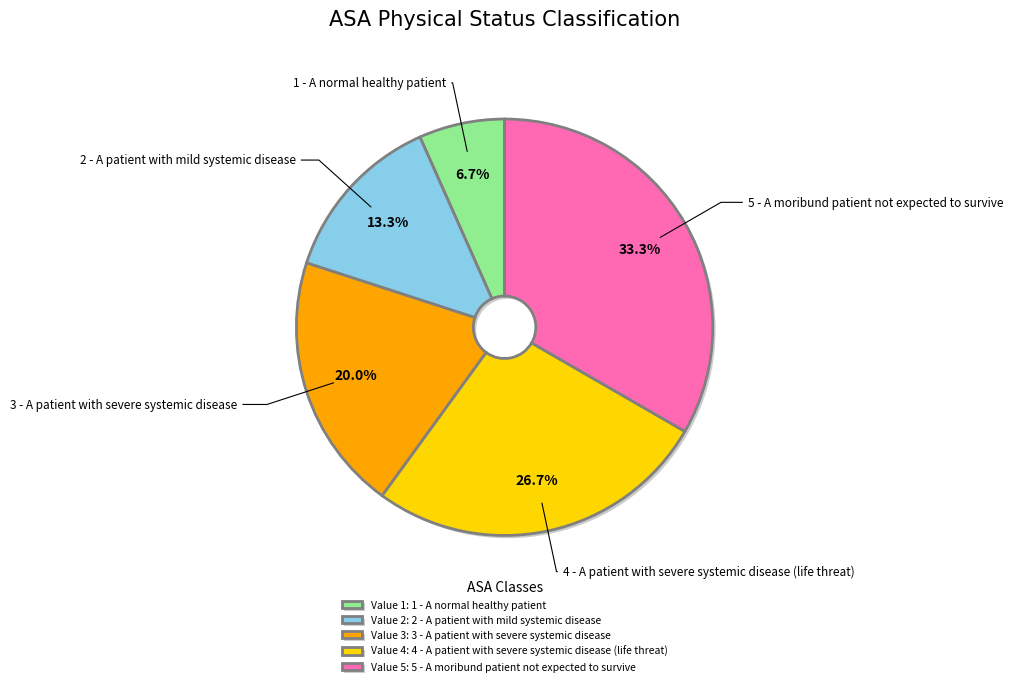

How much of the chart is everything except Value 3: 3 - A patient with severe systemic disease?

80.0%